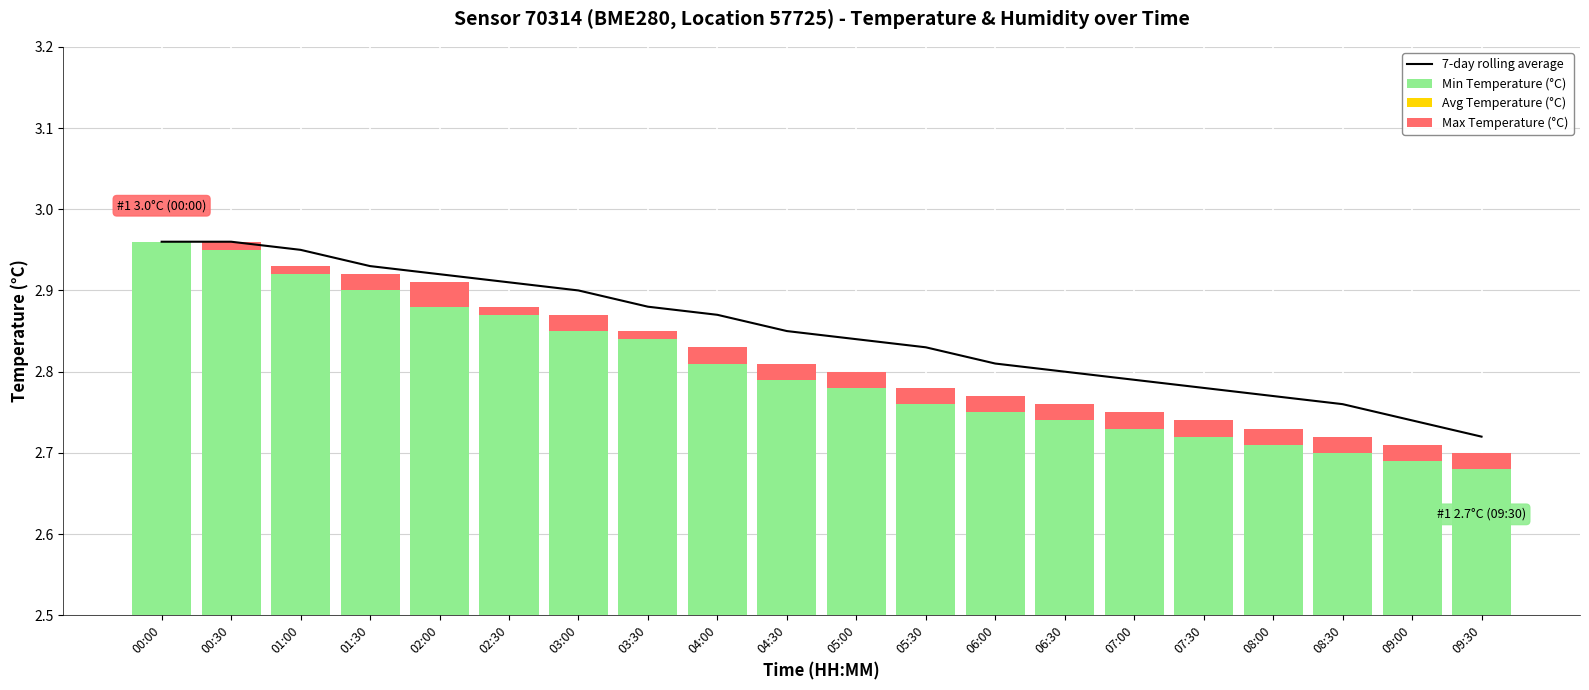

Reading left to right, transcribe all the data shown in this chart.

7-day rolling average: 3.0	3.0	3.0	2.9	2.9	2.9	2.9	2.9	2.9	2.9	2.8	2.8	2.8	2.8	2.8	2.8	2.8	2.8	2.7	2.7
Min Temperature (°C): 3.0	3.0	2.9	2.9	2.9	2.9	2.9	2.8	2.8	2.8	2.8	2.8	2.8	2.7	2.7	2.7	2.7	2.7	2.7	2.7
Avg Temperature (°C): 0.0	0.0	0.0	0.0	0.0	0.0	0.0	0.0	0.0	0.0	0.0	0.0	0.0	0.0	0.0	0.0	0.0	0.0	0.0	0.0
Max Temperature (°C): 0.0	0.0	0.0	0.0	0.0	0.0	0.0	0.0	0.0	0.0	0.0	0.0	0.0	0.0	0.0	0.0	0.0	0.0	0.0	0.0